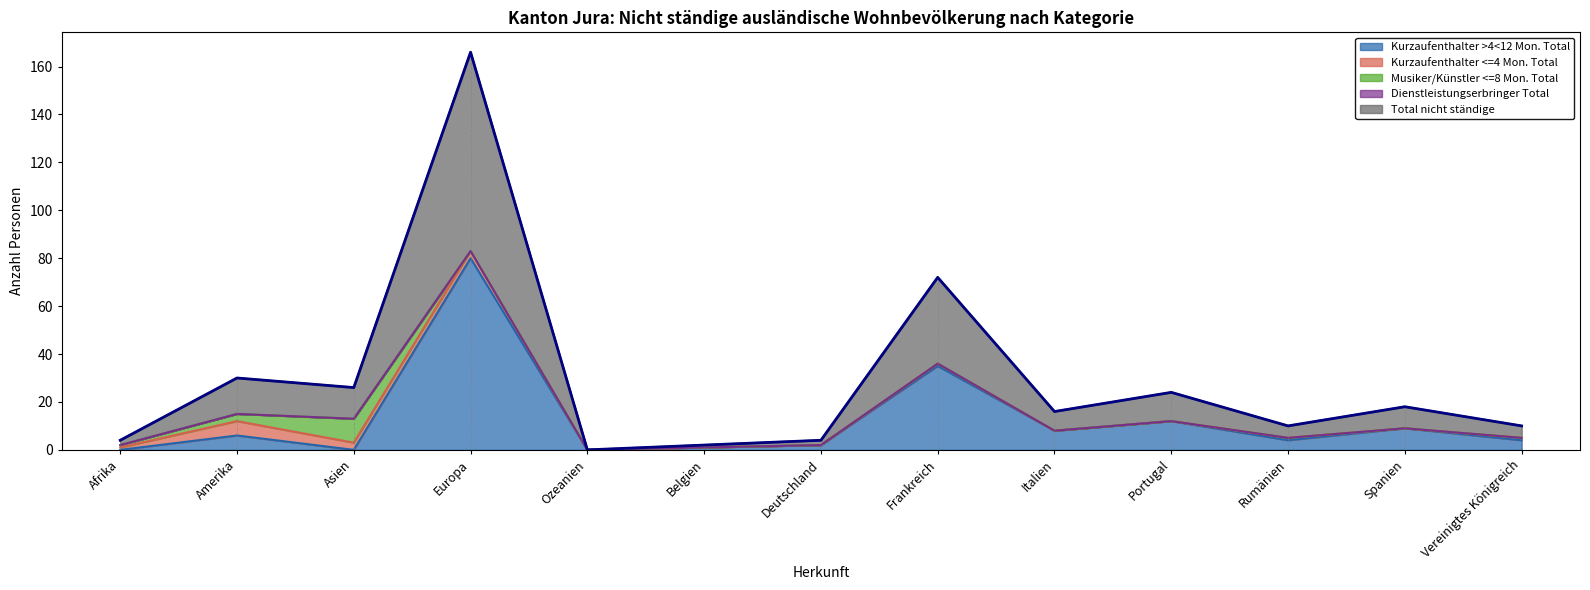

True or false: Total nicht ständige has a value of 13 at Asien.

True